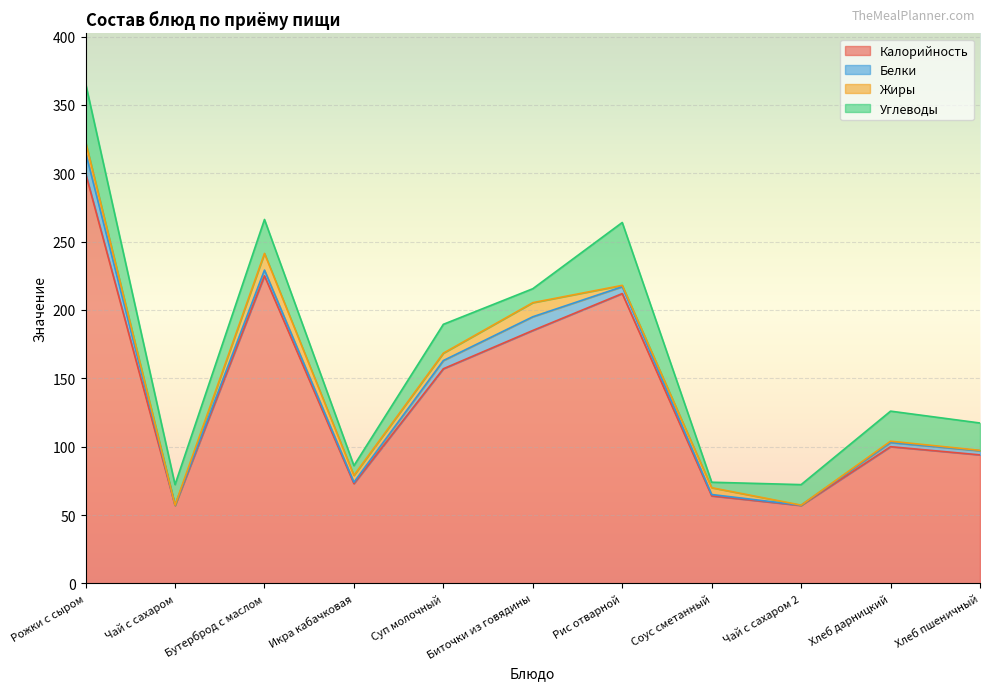

True or false: Калорийность and Белки intersect in this chart.

False